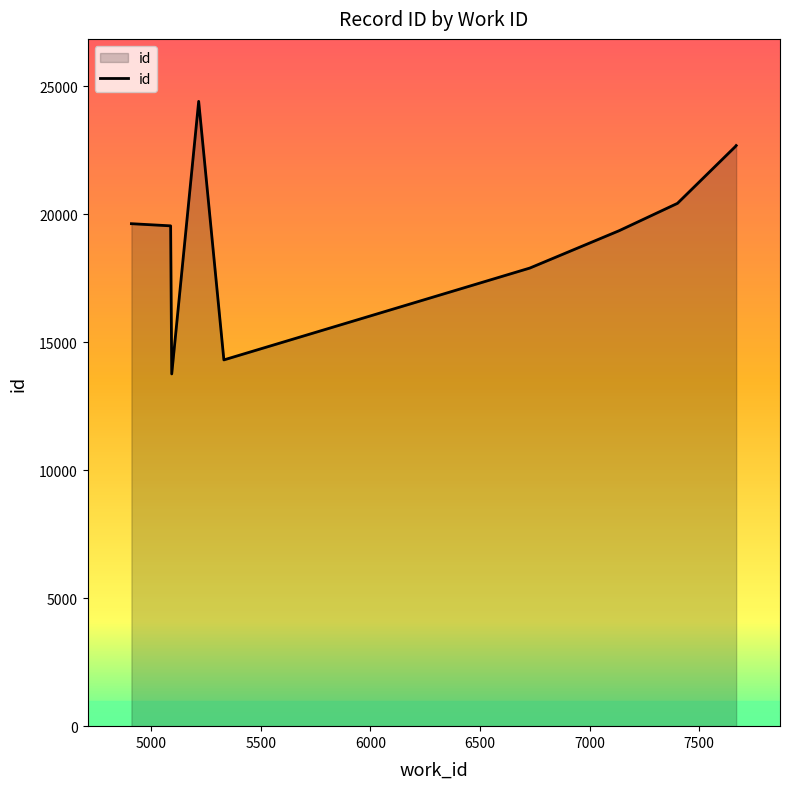

What is the difference between the maximum and minimum values?

10650